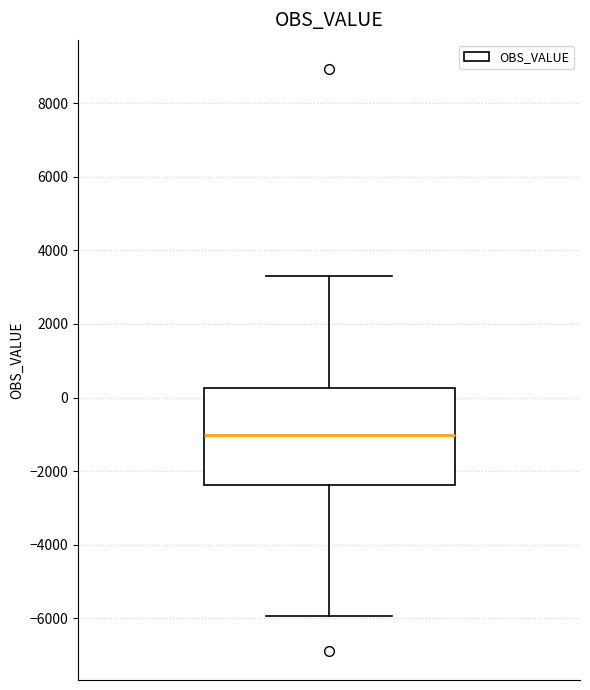

Read this box plot against the y-axis: the position of the median line, the range covered by the box, and the ends of both whiskers. The values are not printed on the chart, so give them approximately, as read against the axis.

median -1000, box -2400 to 200, whiskers -6000 to 3400